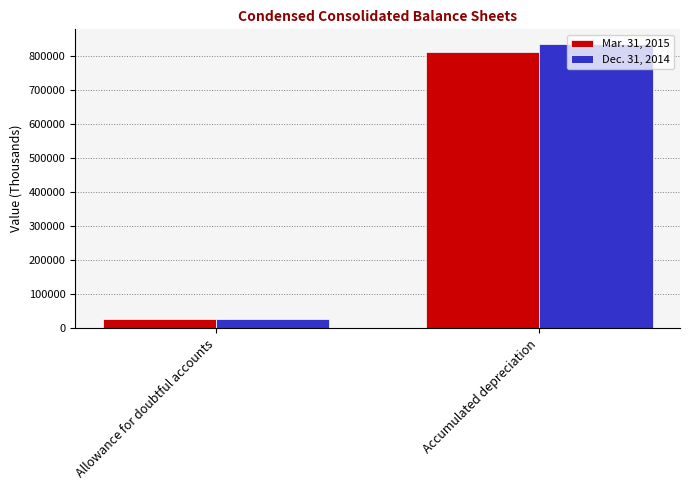

Is it true that Mar. 31, 2015 equals 813562 at Accumulated depreciation?

True